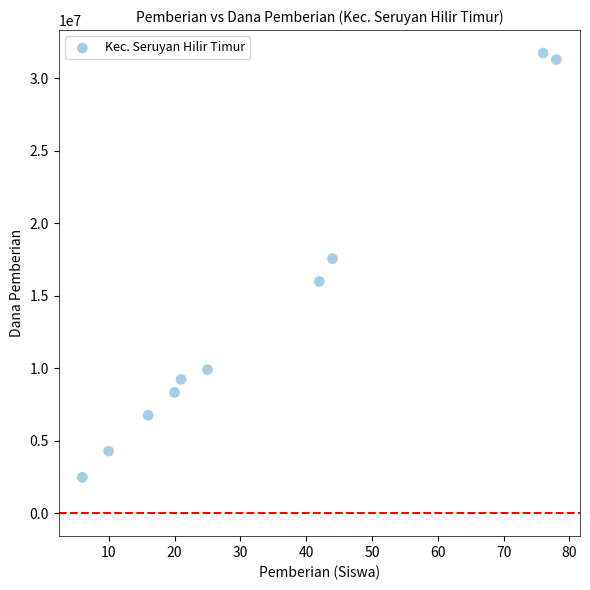

What is the range of Y values (max minus min)?

29250000